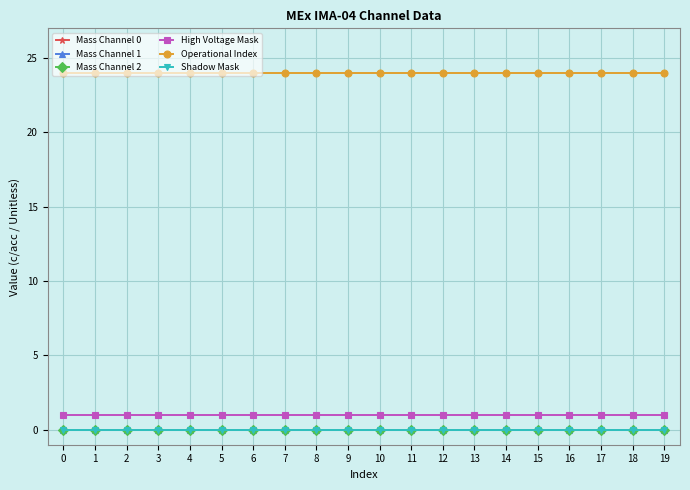

How many series are shown in this chart?

6